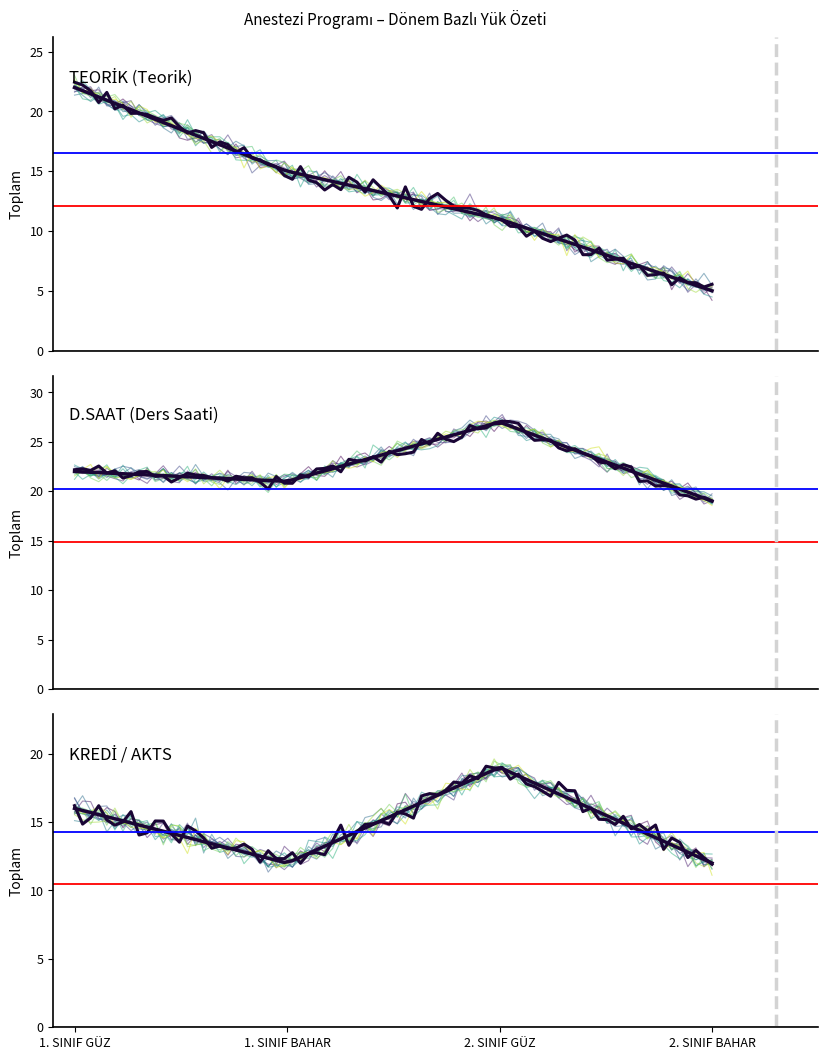

Count the number of categories in the chart.

4